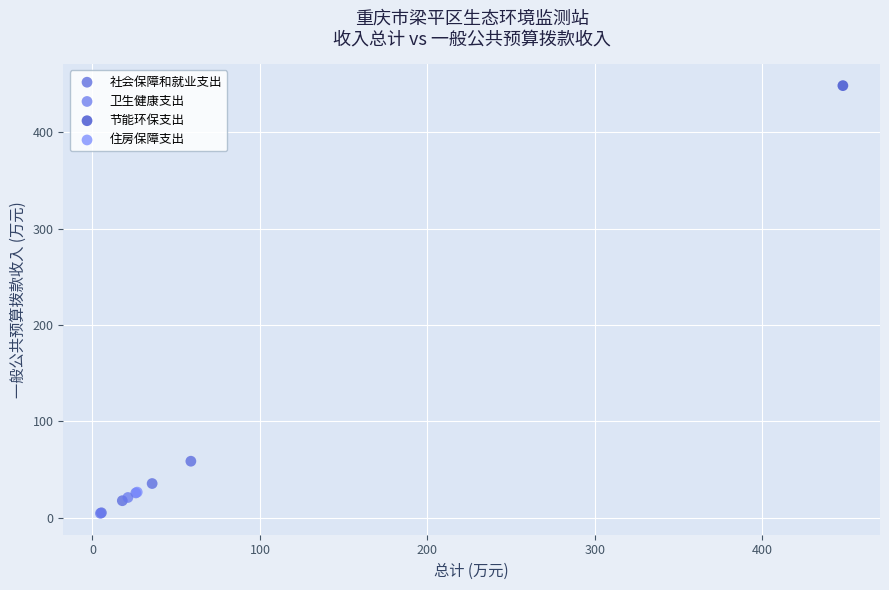

Which series contains the highest Y value?

节能环保支出